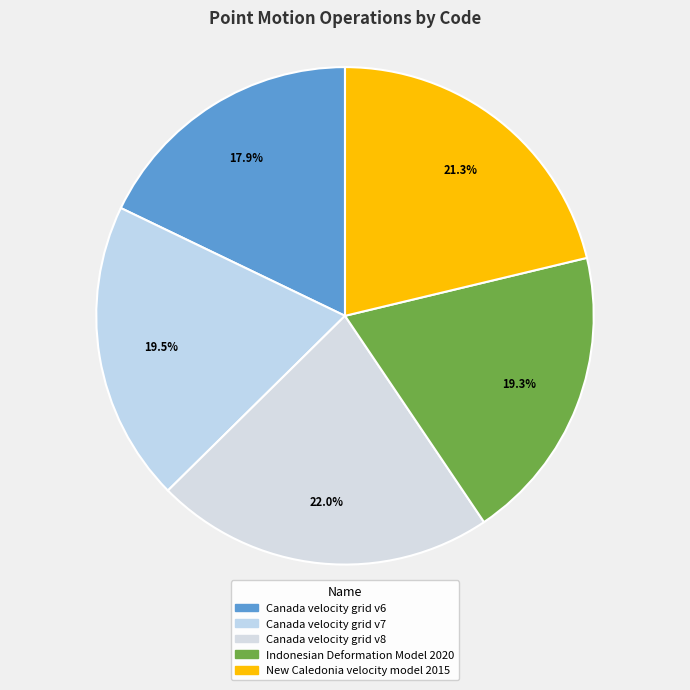

To the nearest percent, what portion does Canada velocity grid v7 represent?

20%